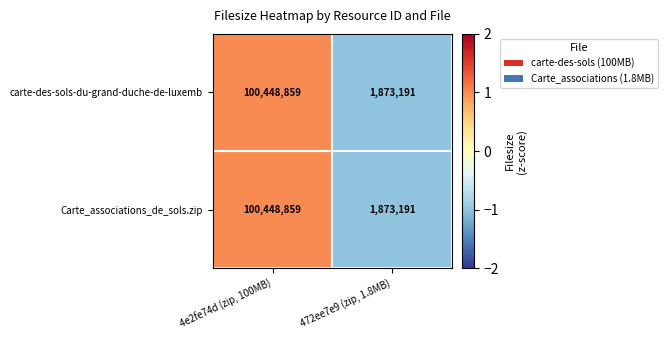

Is it true that Carte_associations_de_sols.zip equals 162217734 at 4e2fe74d (zip, 100MB)?

False